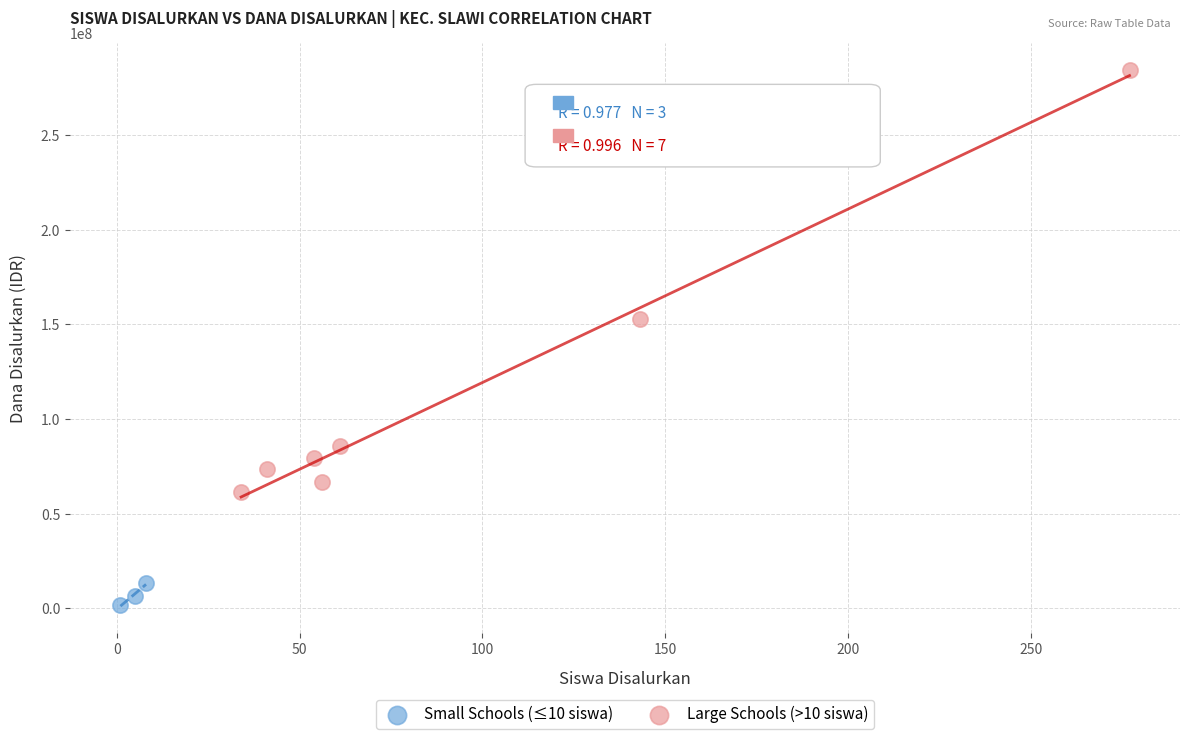

Which series reaches the minimum Y coordinate?

Small Schools (≤10 siswa)